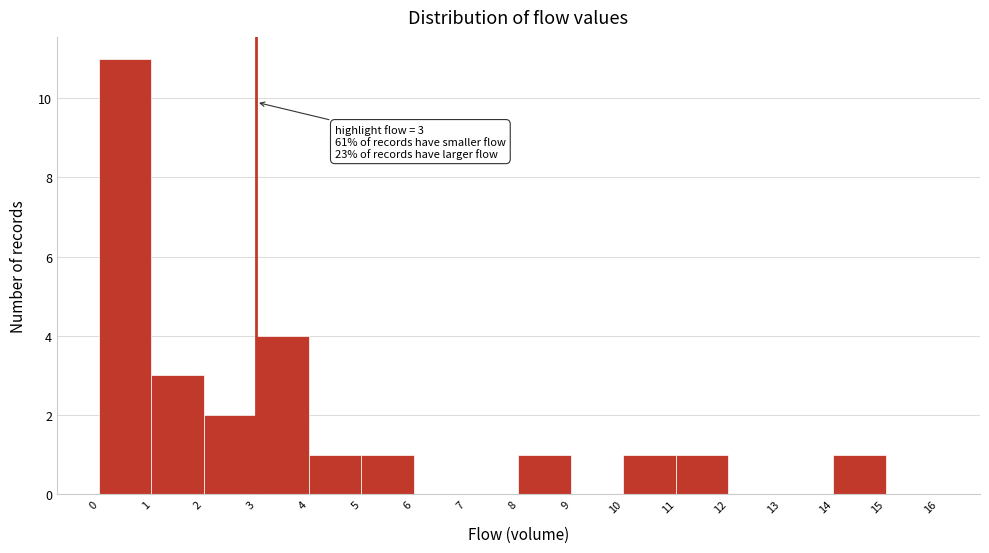

Which range on the x-axis has the tallest bar?

0 to 1